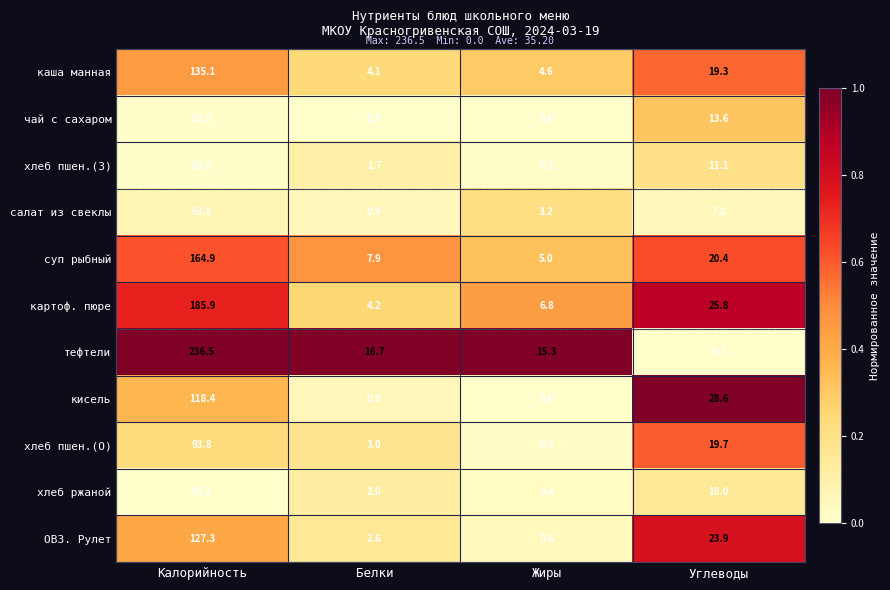

What is the average value of the картоф. пюре series?

55.7